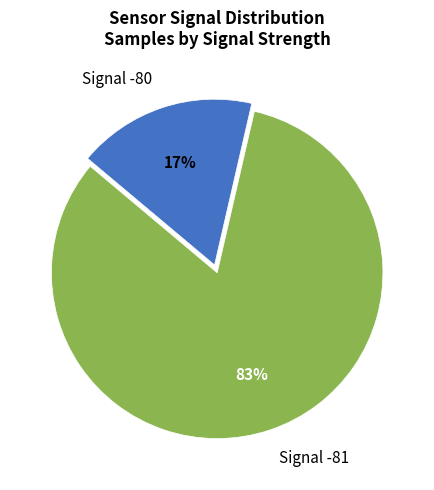

Which slice is the smallest?

Signal -80